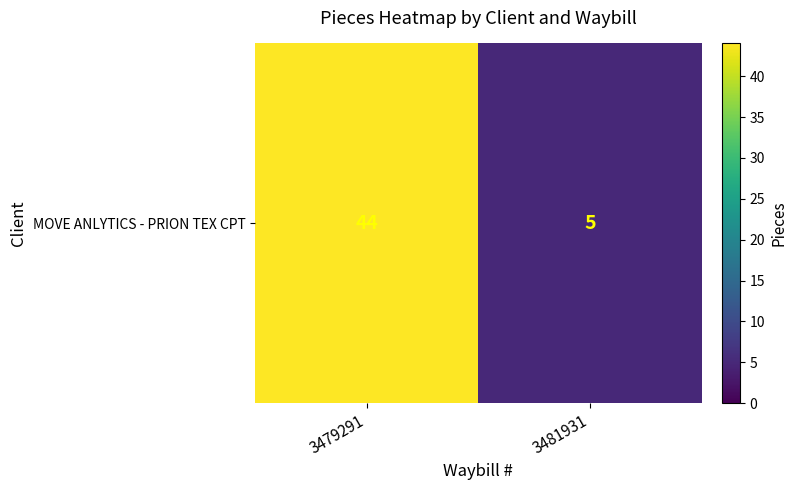

Reading right to left, extract all data points from this chart.

5	44